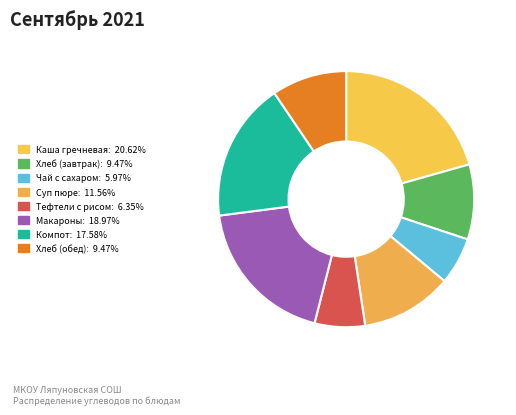

How many segments does this pie chart have?

8